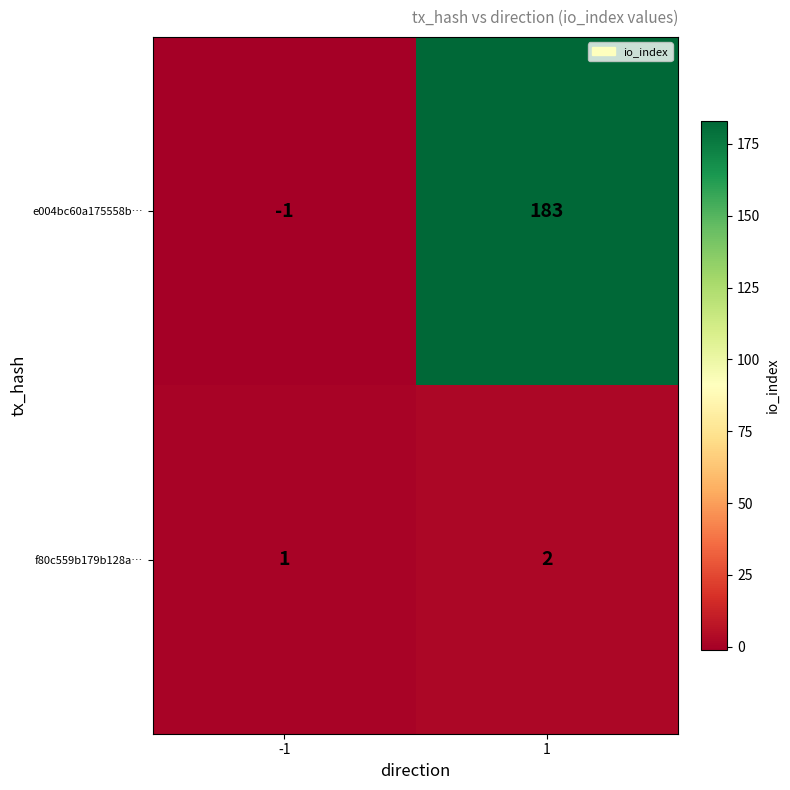

What is the average value of the e004bc60a175558b… series?

91